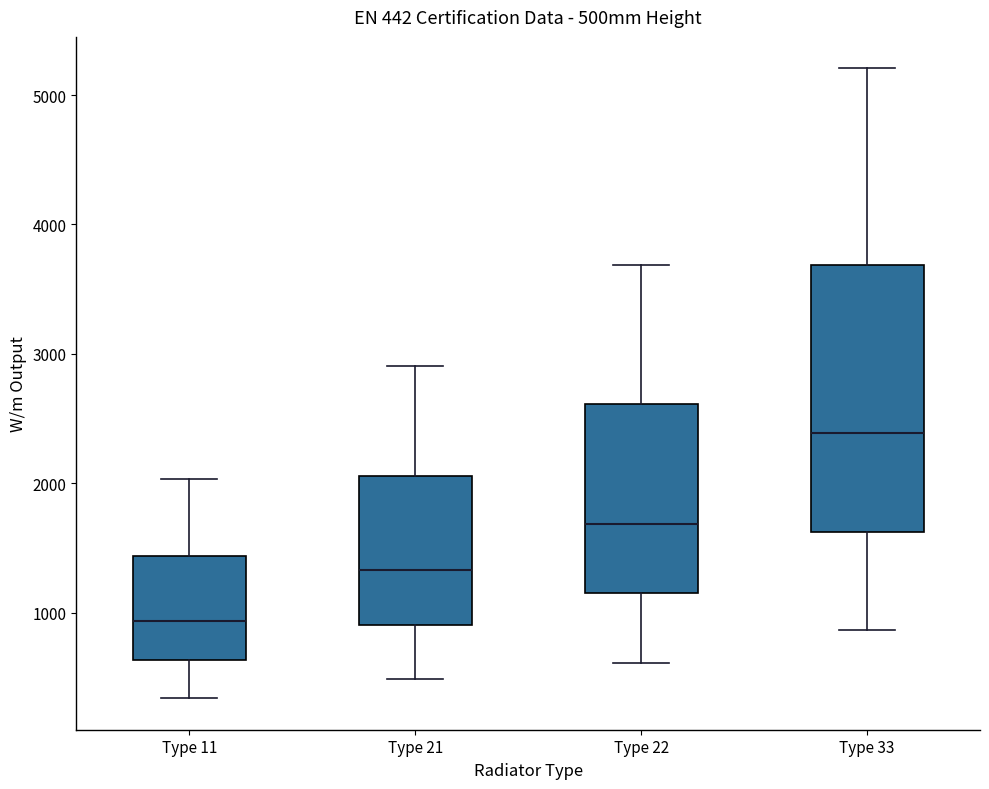

Which box's median line is the lowest?

Type 11